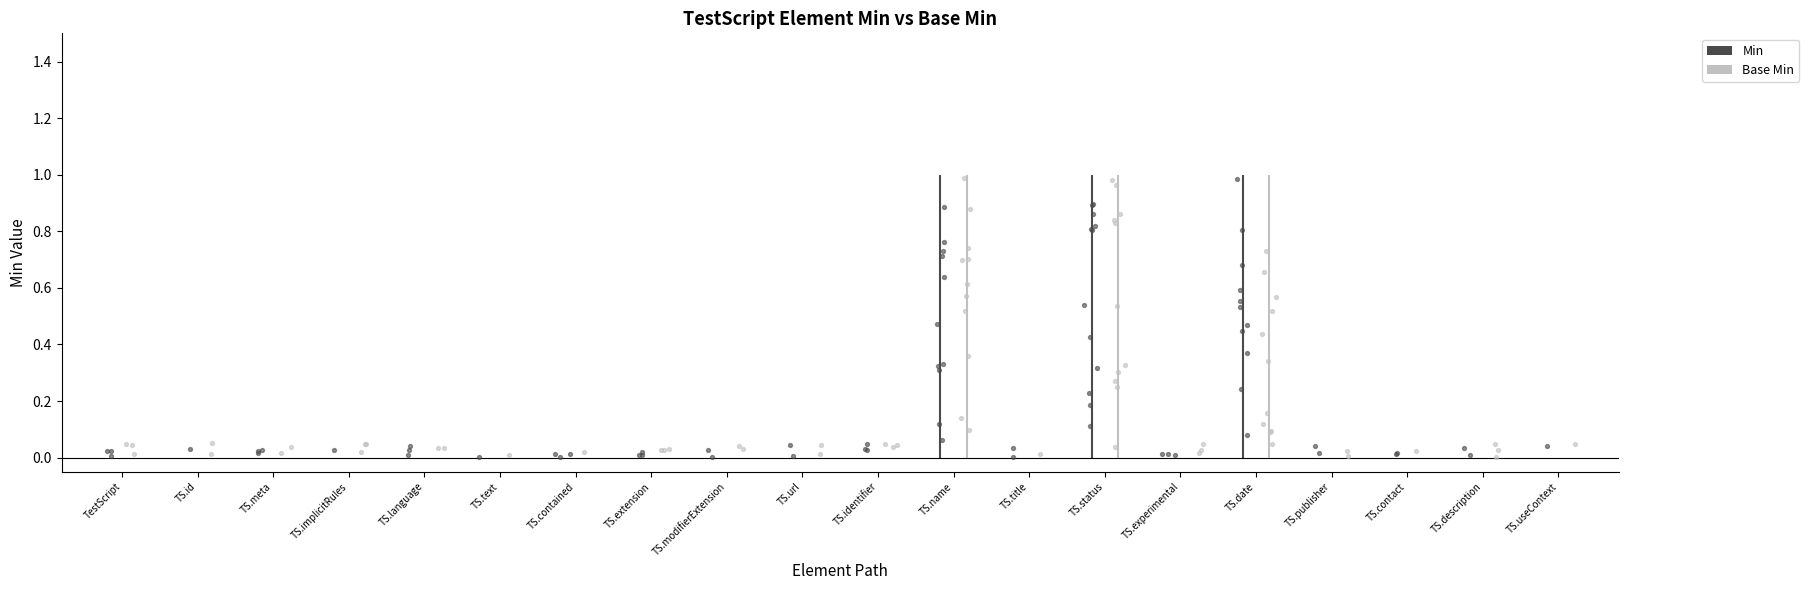

At which category is the sum across all series the highest?

TestScript.name